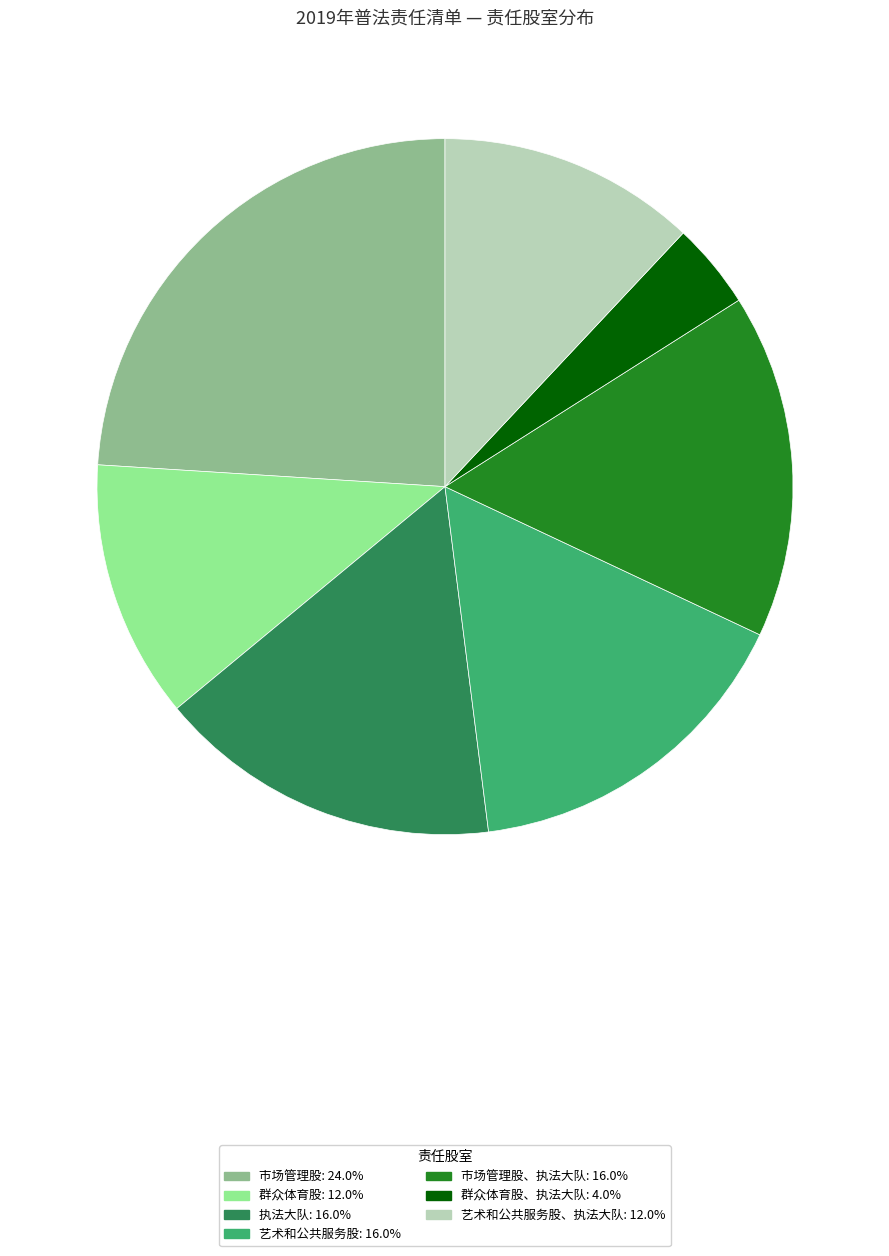

Is there any slice that represents more than half of the pie?

No